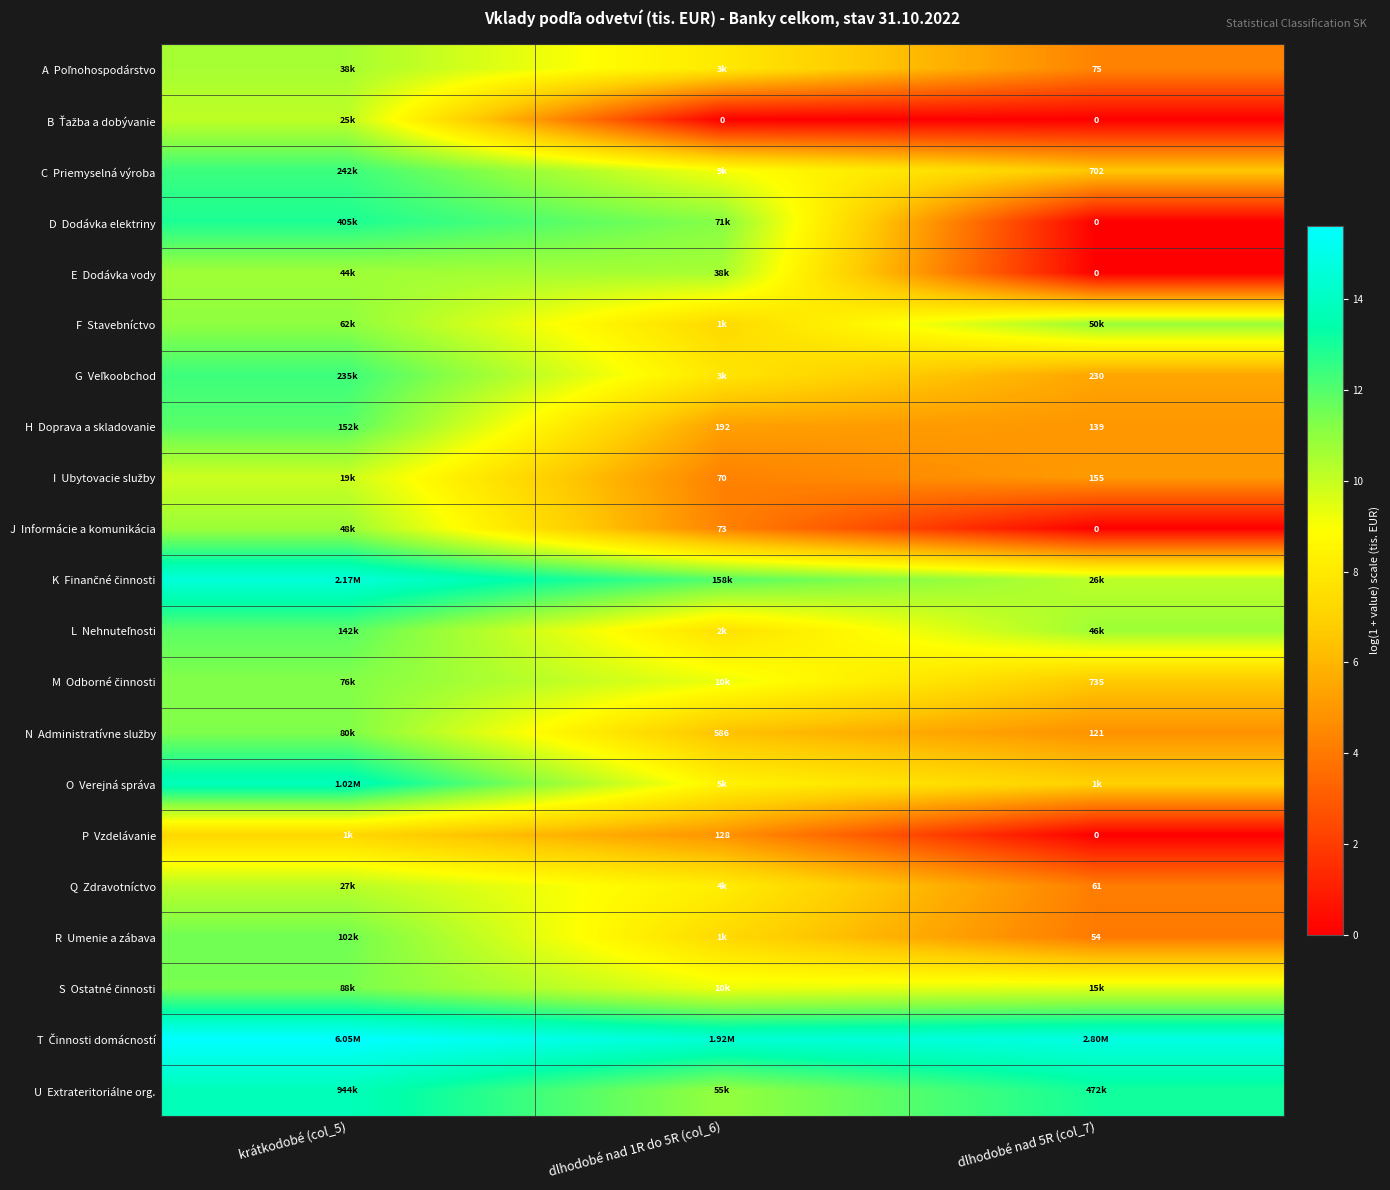

True or false: E Dodávka vody has a value of 6.7 at krátkodobé (col_5).

False